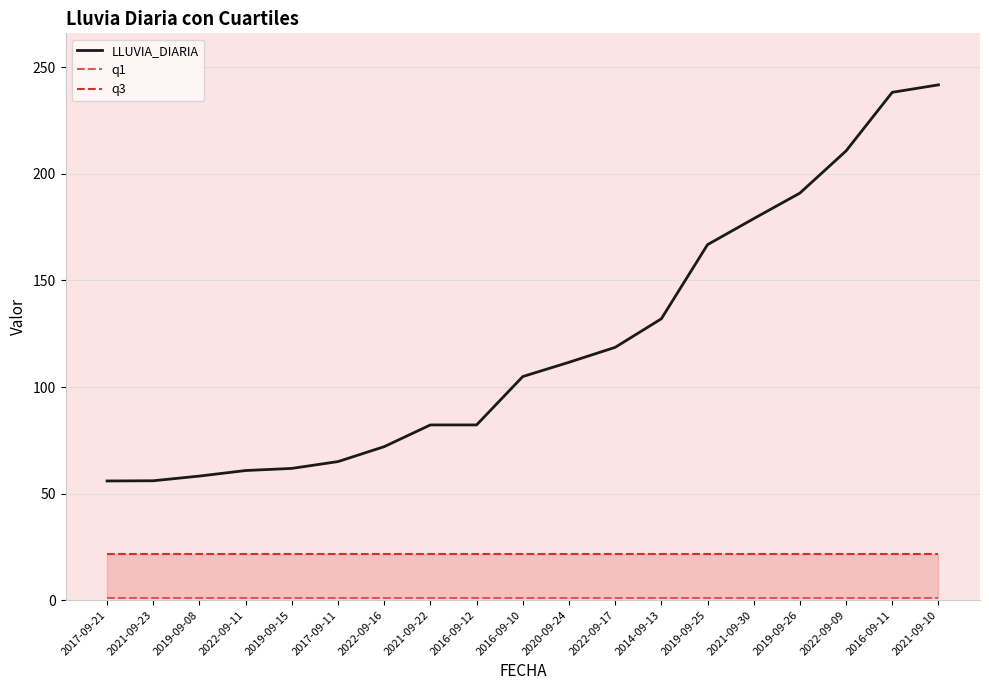

Is this an area chart (filled region under the line)?

No